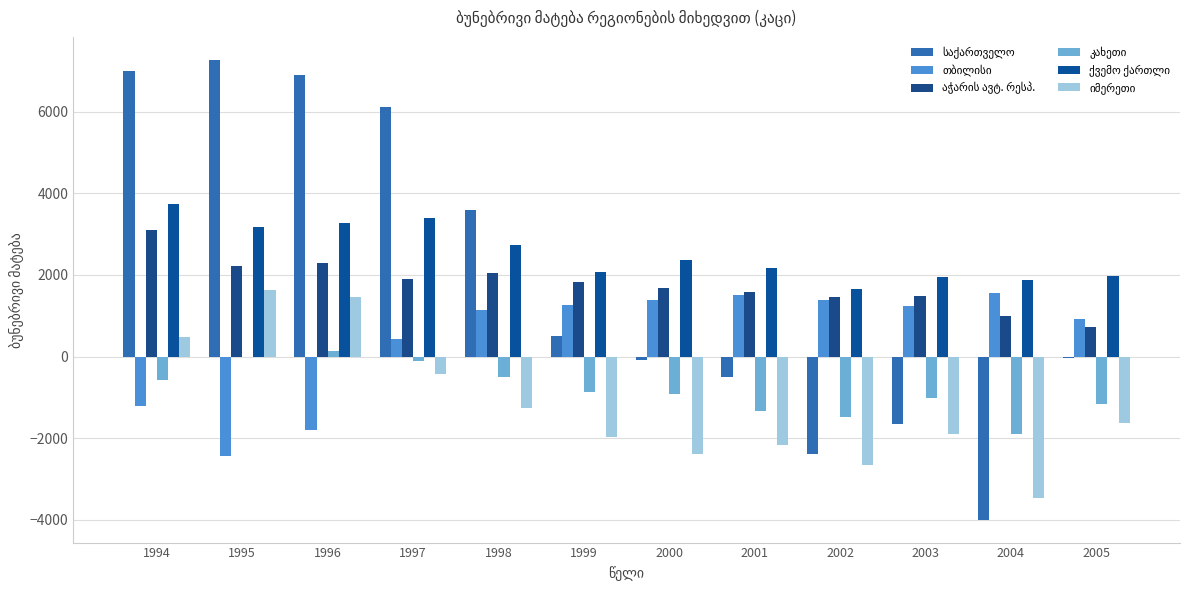

How many groups of bars are there?

12